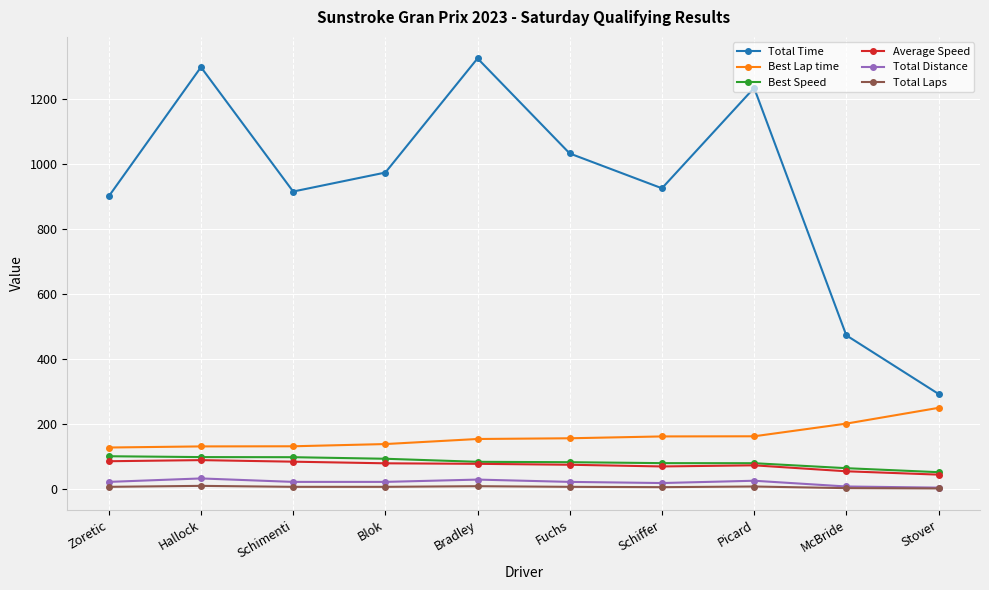

What is the label of the 1st point from the right?

Stover